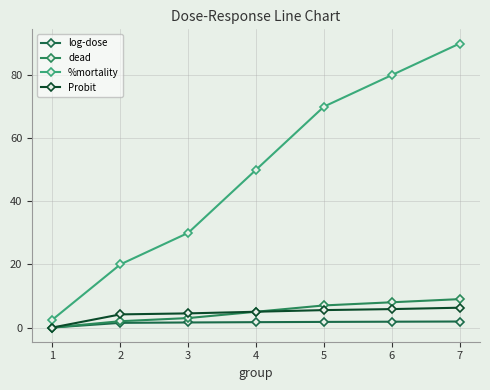

The value of Probit at 2 is 1.8. True or false?

False